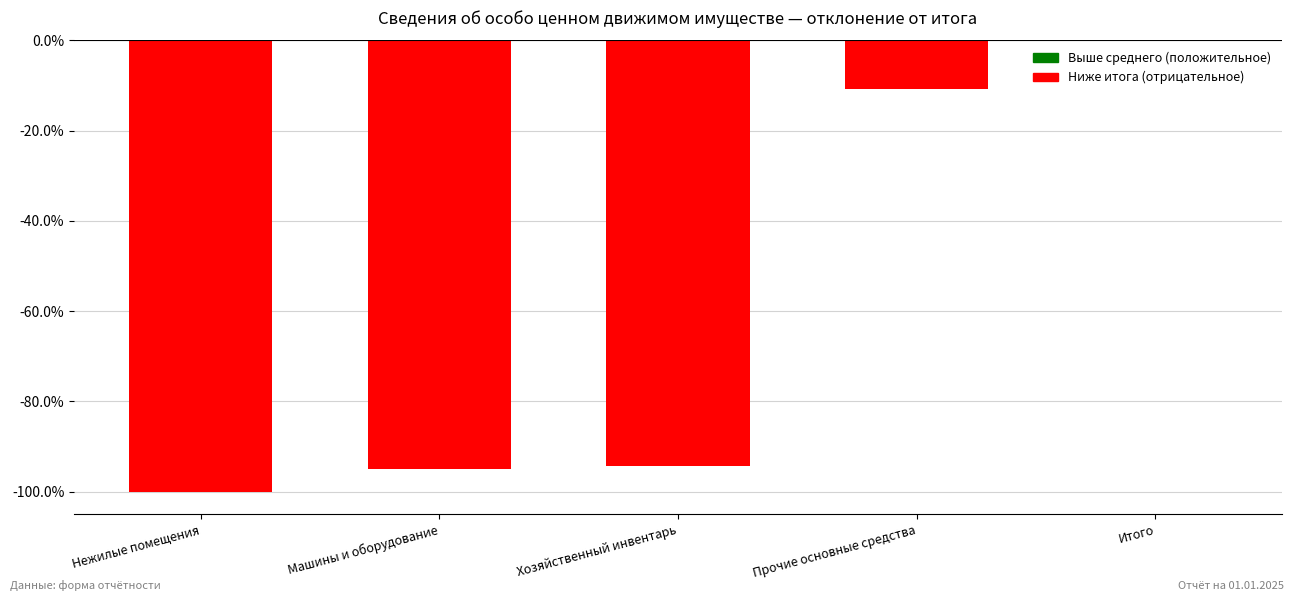

Reading left to right, list all the values displayed in this chart.

Нежилые помещения=-100.0	Машины и оборудование=-95.0	Хозяйственный инвентарь=-94.3	Прочие основные средства=-10.7	Итого=0.0